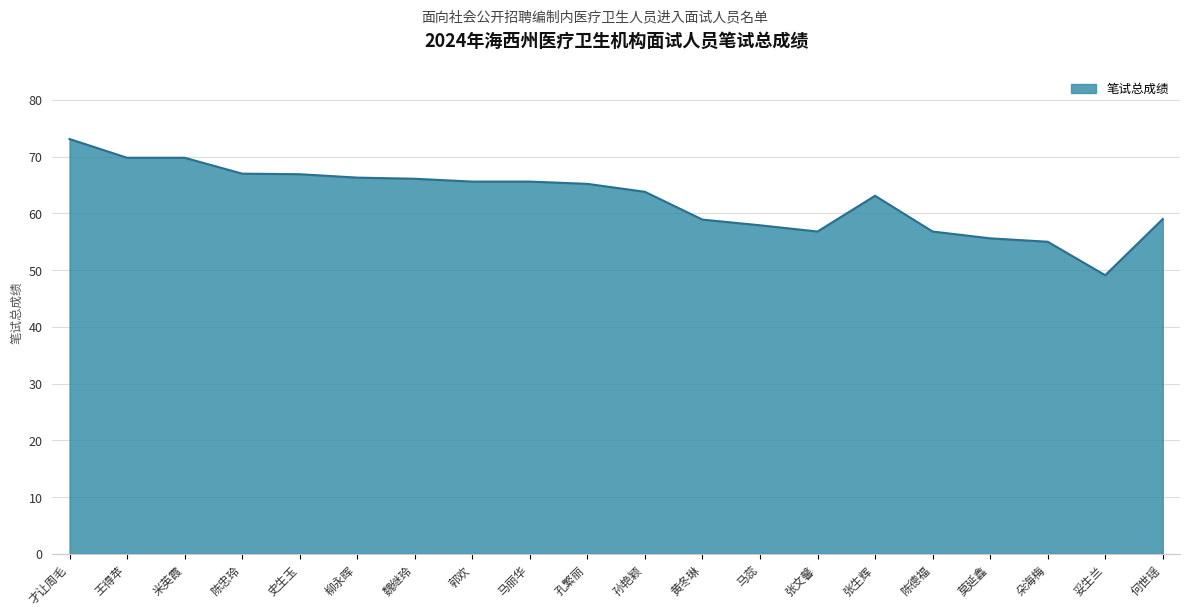

Which has a higher value, 陈德福 or 史生玉?

史生玉